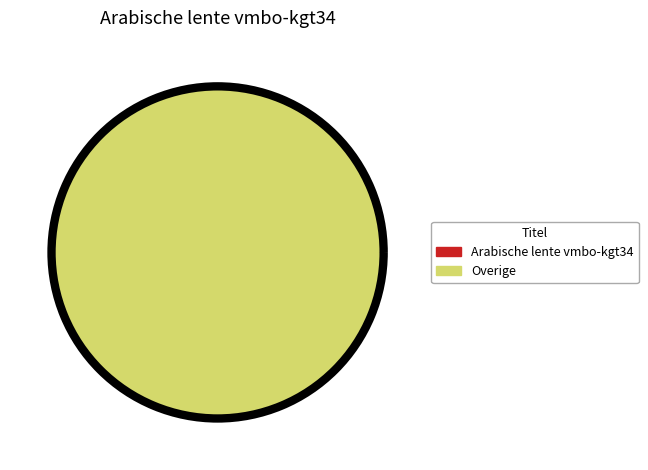

Is there any slice that represents more than half of the pie?

Yes